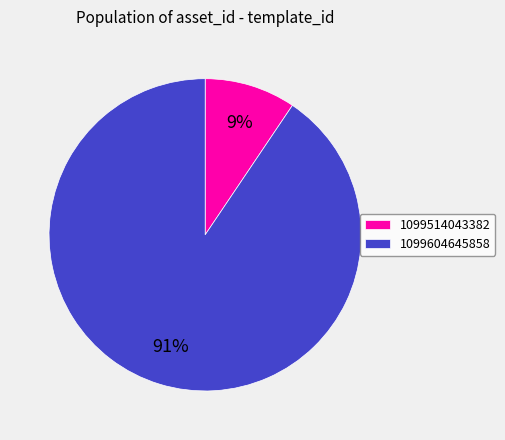

Which has a higher value, 1099514043382 or 1099604645858?

1099604645858